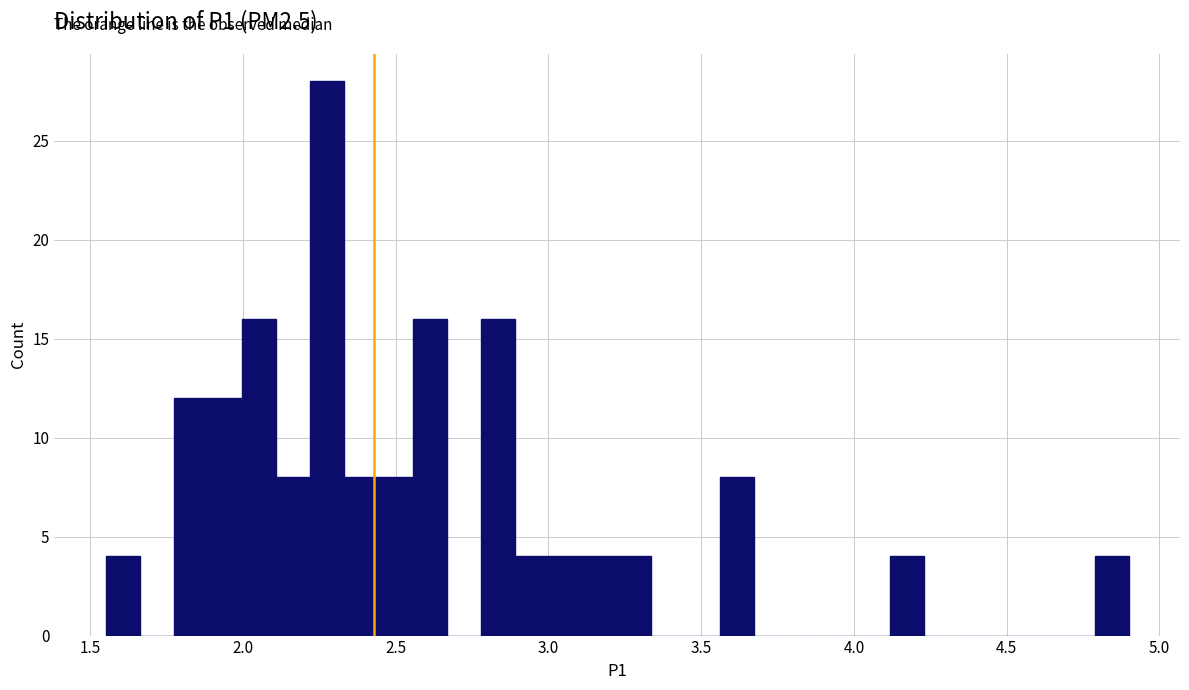

Read against the x-axis, roughly where is the centre of the tallest bar?

2.30